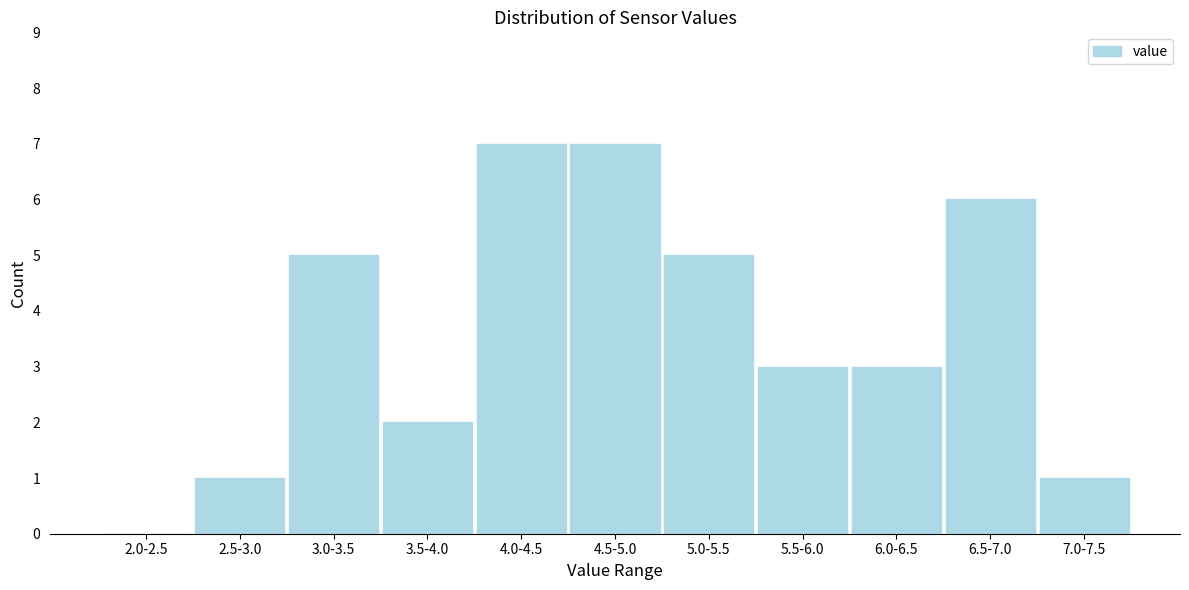

Reading right to left, list all the values displayed in this chart.

7.0-7.5=1	6.5-7.0=6	6.0-6.5=3	5.5-6.0=3	5.0-5.5=5	4.5-5.0=7	4.0-4.5=7	3.5-4.0=2	3.0-3.5=5	2.5-3.0=1	2.0-2.5=0